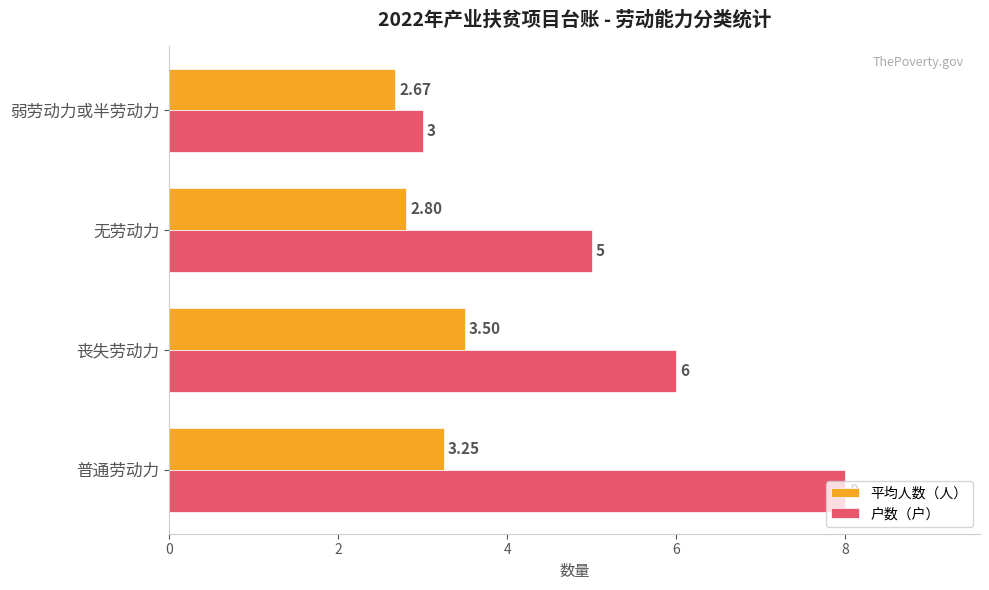

What is the difference between the maximum and minimum values in the 户数（户） series?

5.0